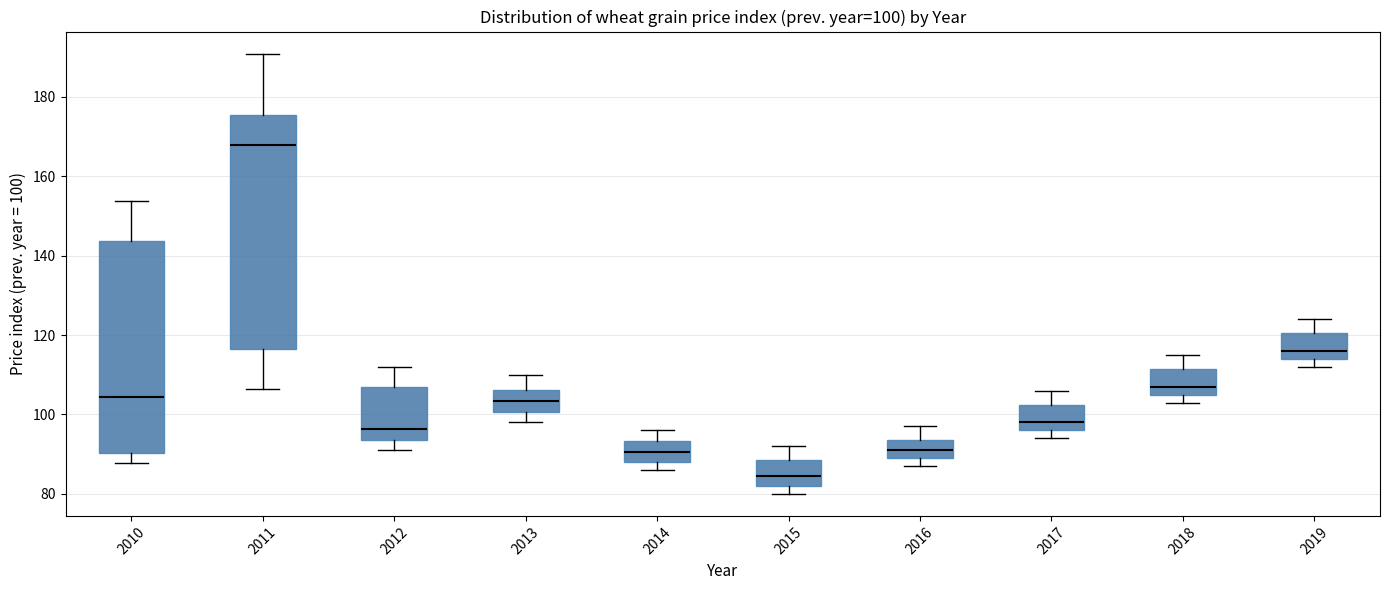

Which box's median line is the highest?

2011